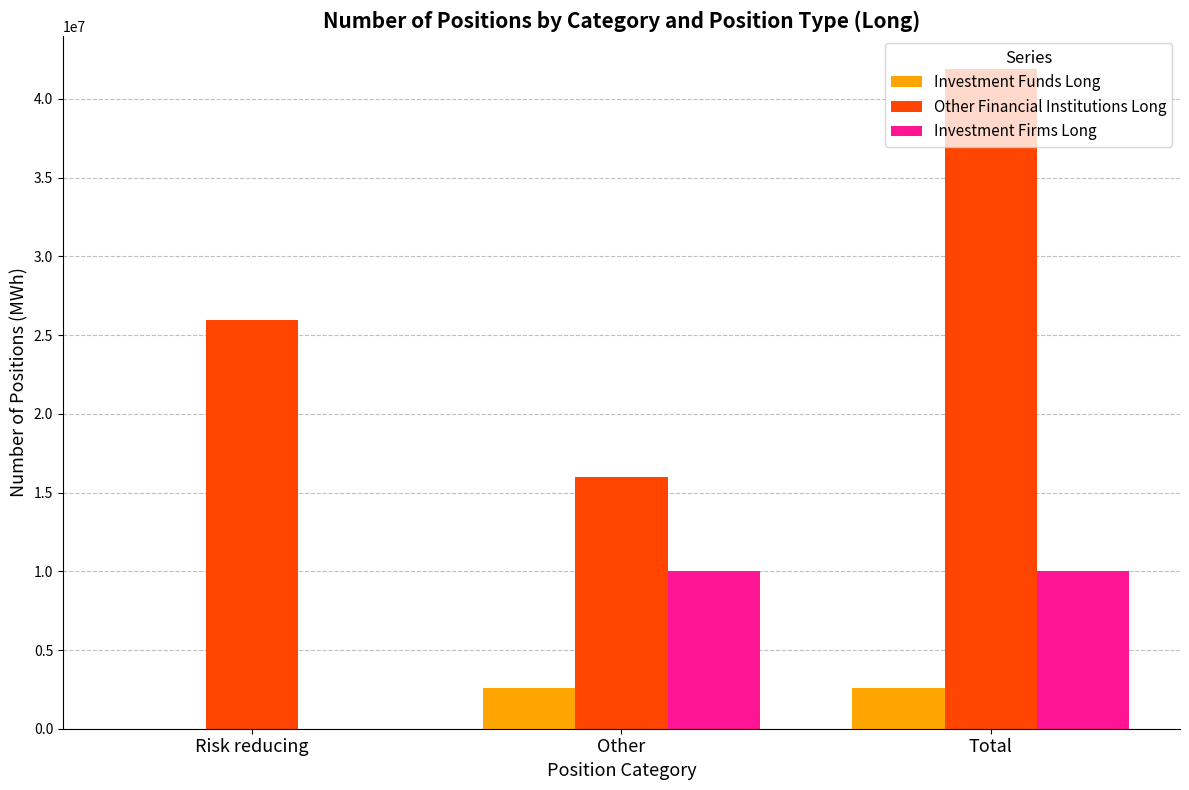

What is the sum of all Investment Funds Long values?

5139476